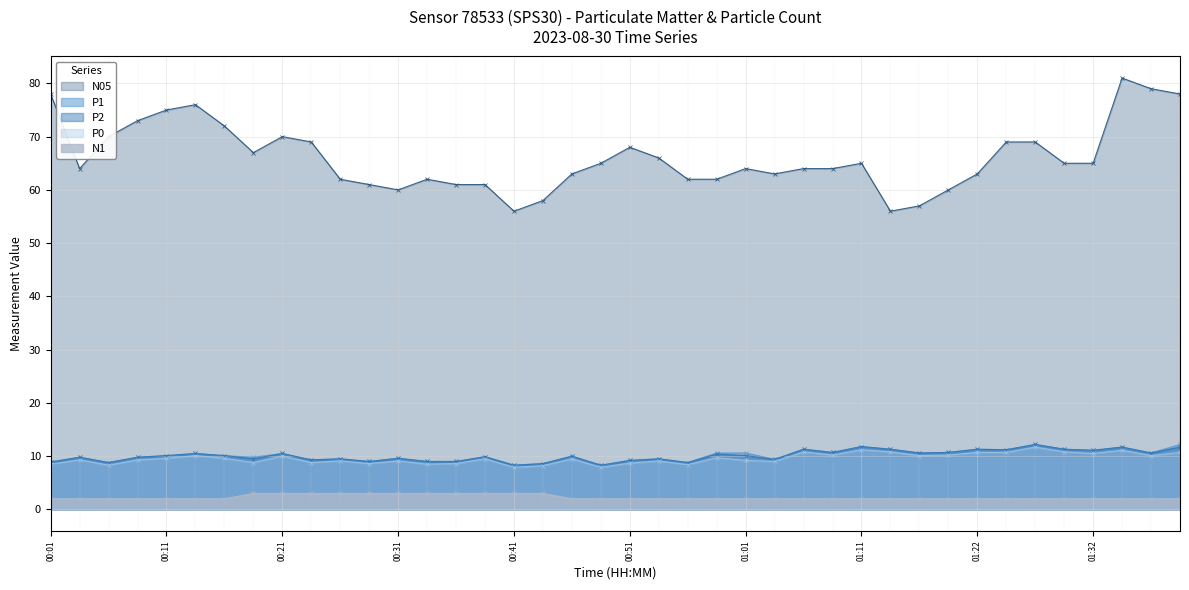

What are all the series names shown in the legend?

N05, P1, P2, P0, N1